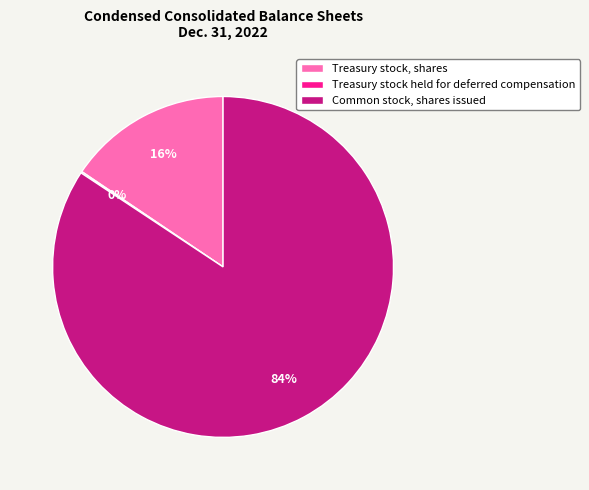

Which has a higher value, Common stock, shares issued or Treasury stock, shares?

Common stock, shares issued